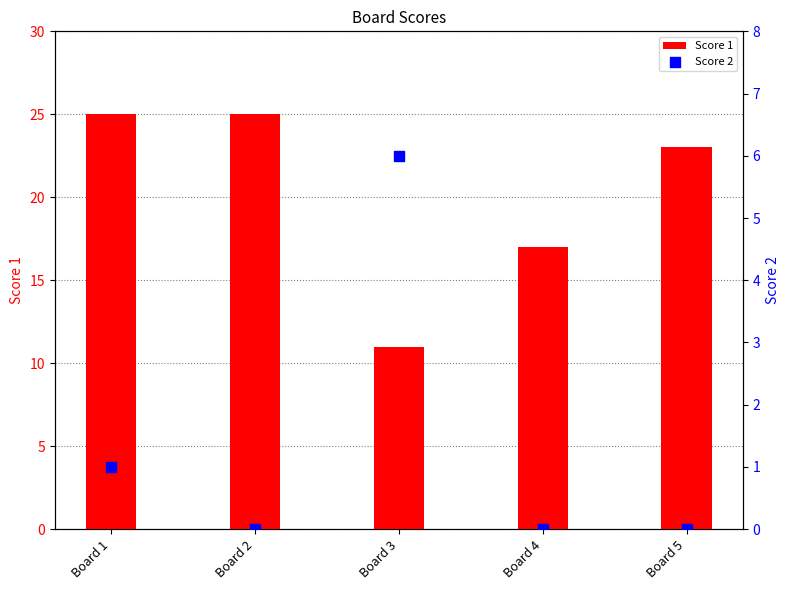

What is the total value across all series at Board 1?

26